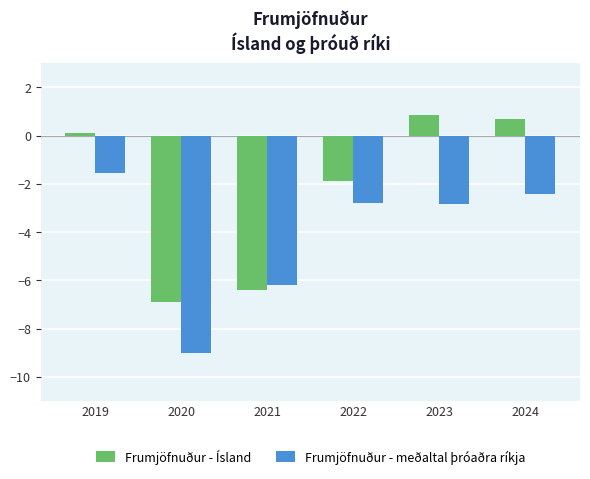

The Frumjöfnuður - meðaltal þróaðra ríkja series shows -2.8 at 2022. True or false?

True